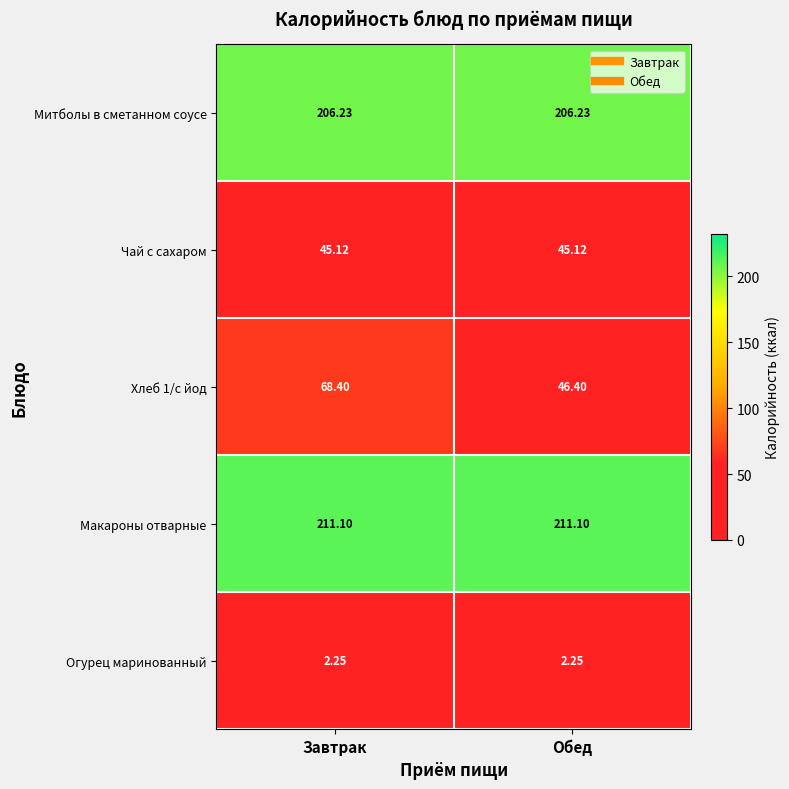

Which series has the largest total across all categories?

Макароны отварные